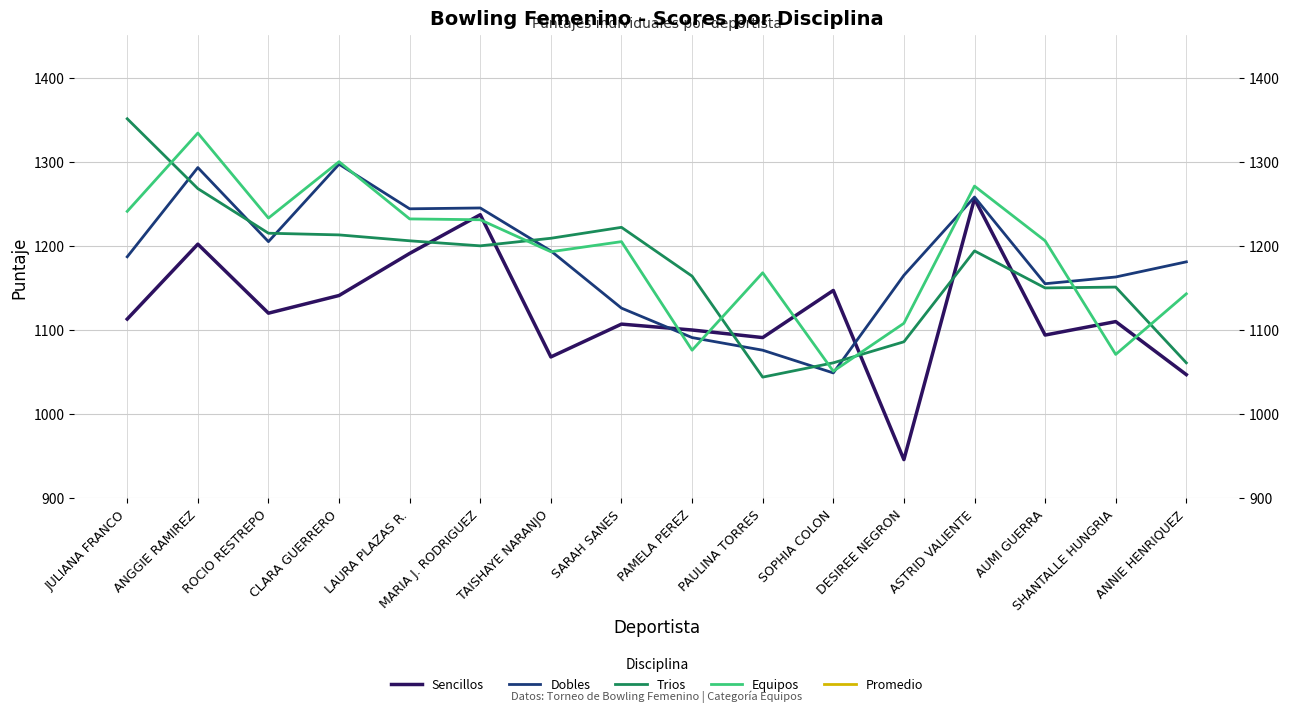

The Promedio series shows 194.2 at SARAH SANES. True or false?

True